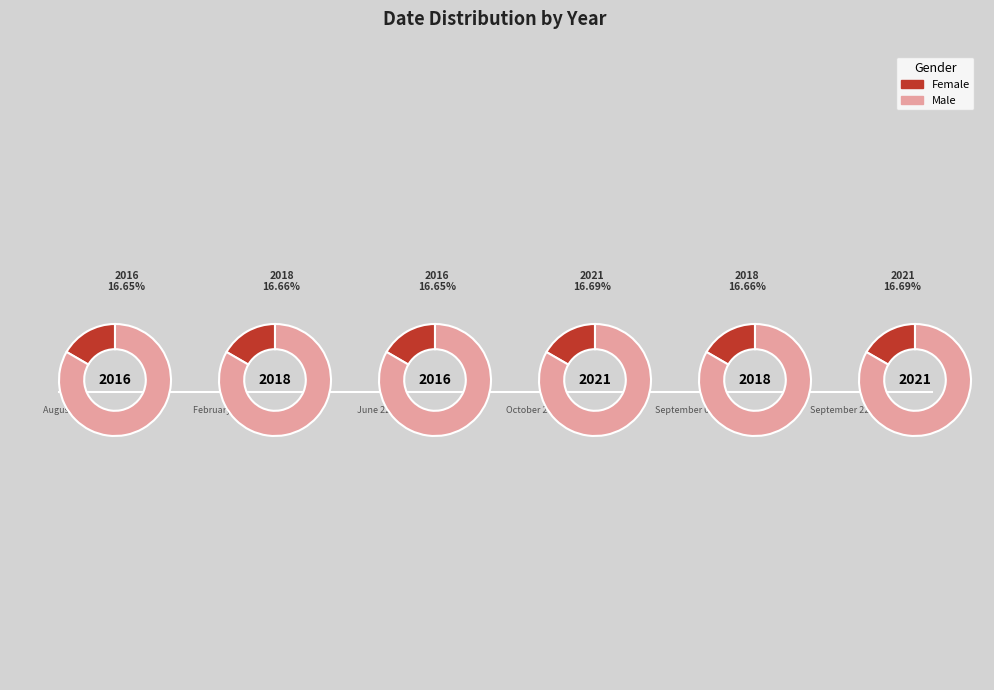

To the nearest percent, what portion does October 24 represent?

17%